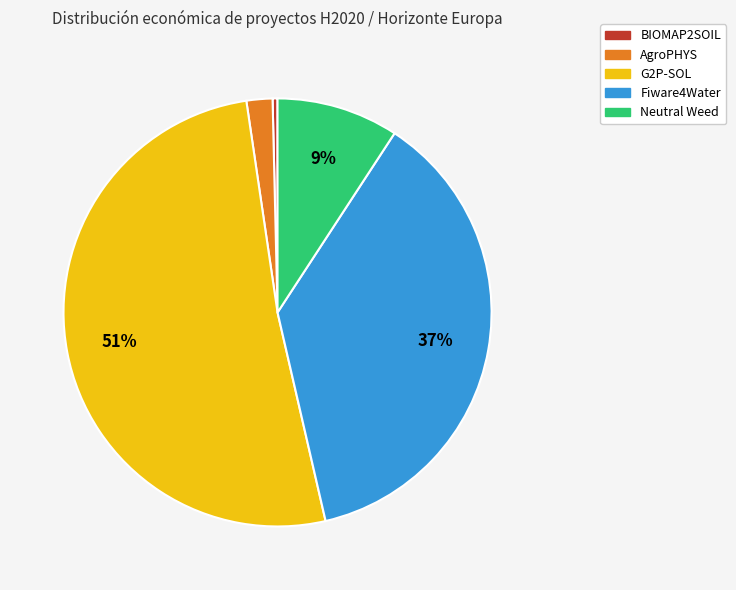

What percentage is the Fiware4Water slice, to the nearest percent?

37%